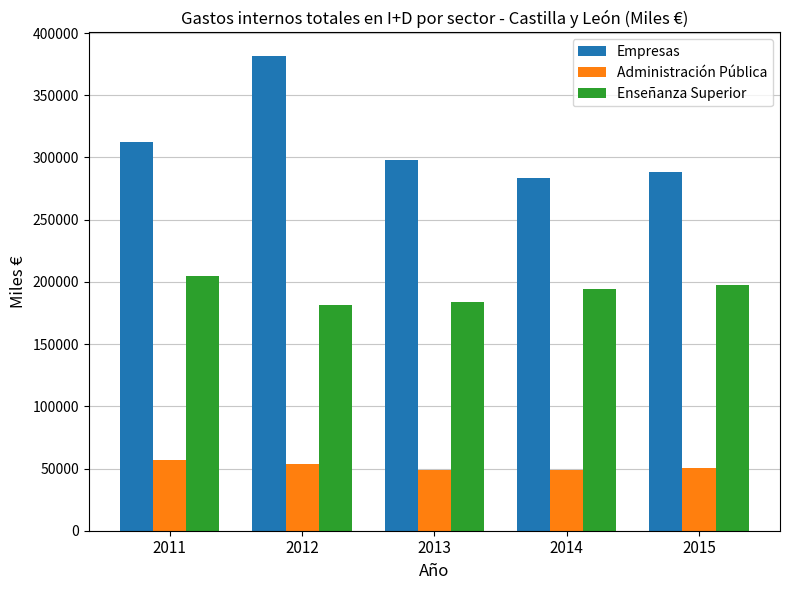

At which category is the sum across all series the highest?

2012